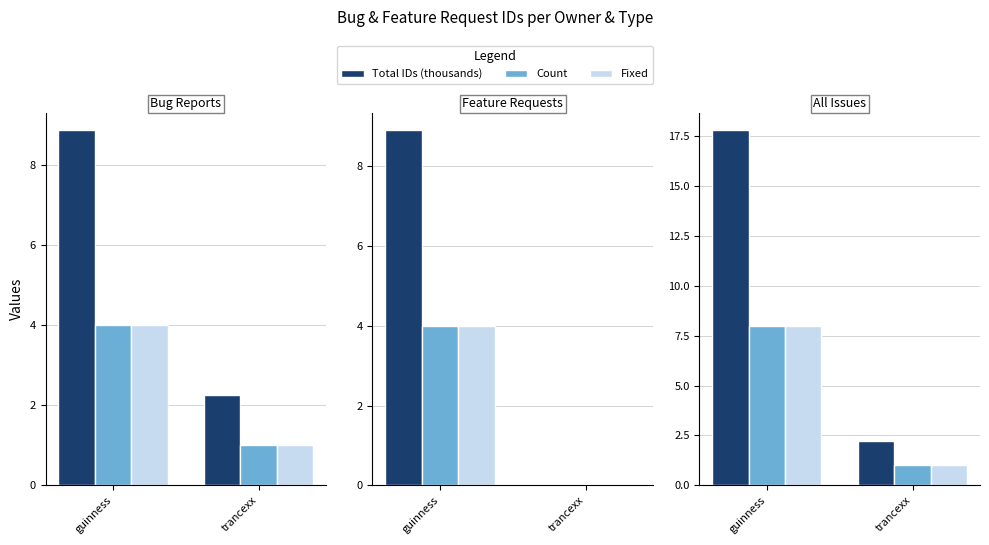

What is the difference between the Total IDs (thousands) values at trancexx and guinness?

15.5